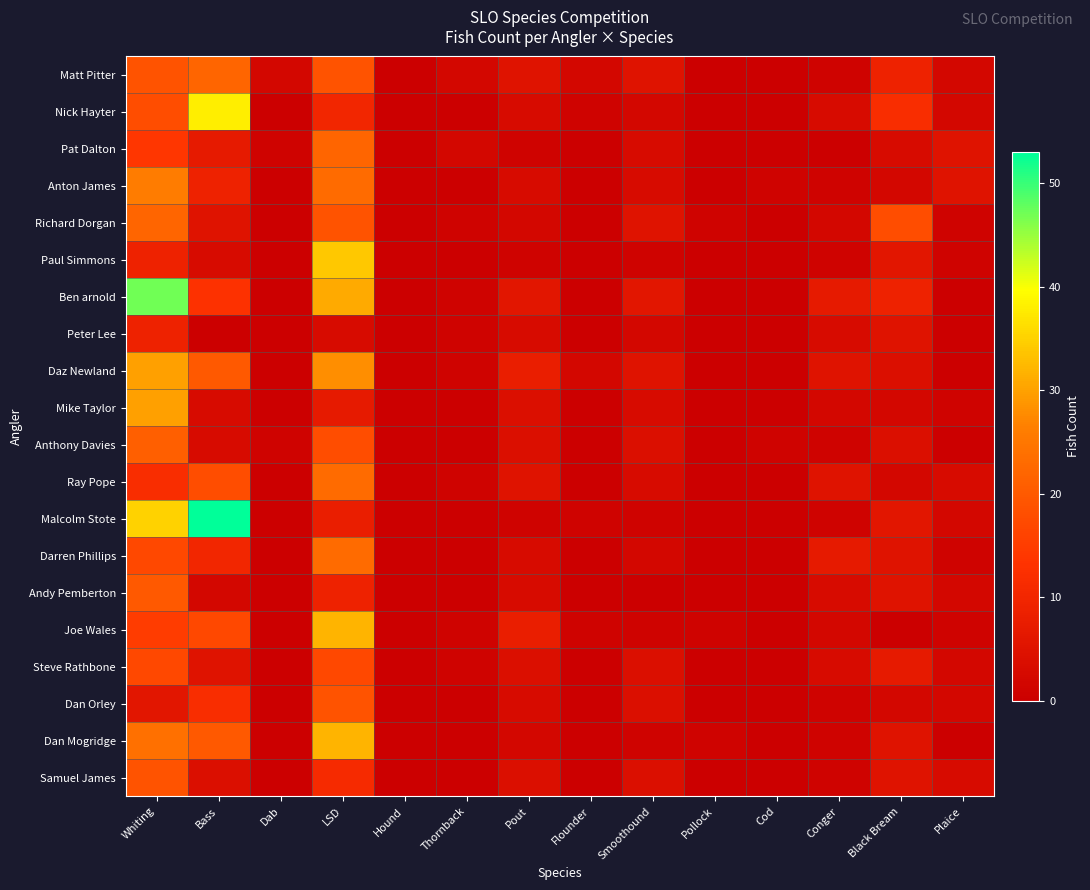

Reading left to right, extract all data points from this chart.

Matt Pitter: Whiting=19	Bass=22	Dab=2	LSD=19	Hound=0	Thornback=2	Pout=5	Flounder=2	Smoothound=5	Pollock=0	Cod=0	Conger=1	Black Bream=9	Plaice=2
Nick Hayter: Whiting=18	Bass=38	Dab=0	LSD=10	Hound=0	Thornback=0	Pout=3	Flounder=1	Smoothound=2	Pollock=0	Cod=0	Conger=3	Black Bream=12	Plaice=2
Pat Dalton: Whiting=14	Bass=7	Dab=1	LSD=22	Hound=0	Thornback=2	Pout=1	Flounder=0	Smoothound=3	Pollock=0	Cod=0	Conger=0	Black Bream=3	Plaice=5
Anton James: Whiting=26	Bass=9	Dab=0	LSD=23	Hound=0	Thornback=0	Pout=3	Flounder=0	Smoothound=3	Pollock=0	Cod=1	Conger=1	Black Bream=2	Plaice=5
Richard Dorgan: Whiting=22	Bass=5	Dab=0	LSD=19	Hound=0	Thornback=1	Pout=2	Flounder=0	Smoothound=5	Pollock=1	Cod=0	Conger=2	Black Bream=18	Plaice=1
Paul Simmons: Whiting=9	Bass=3	Dab=0	LSD=34	Hound=0	Thornback=0	Pout=1	Flounder=0	Smoothound=1	Pollock=0	Cod=0	Conger=1	Black Bream=6	Plaice=1
Ben arnold: Whiting=47	Bass=13	Dab=0	LSD=31	Hound=0	Thornback=1	Pout=6	Flounder=0	Smoothound=6	Pollock=0	Cod=0	Conger=7	Black Bream=9	Plaice=0
Peter Lee: Whiting=9	Bass=0	Dab=0	LSD=3	Hound=0	Thornback=1	Pout=3	Flounder=0	Smoothound=2	Pollock=0	Cod=0	Conger=3	Black Bream=5	Plaice=0
Daz Newland: Whiting=30	Bass=20	Dab=0	LSD=28	Hound=0	Thornback=1	Pout=8	Flounder=2	Smoothound=5	Pollock=0	Cod=0	Conger=5	Black Bream=4	Plaice=0
Mike Taylor: Whiting=30	Bass=3	Dab=0	LSD=7	Hound=0	Thornback=0	Pout=4	Flounder=0	Smoothound=3	Pollock=0	Cod=0	Conger=2	Black Bream=2	Plaice=1
Anthony Davies: Whiting=21	Bass=3	Dab=1	LSD=18	Hound=0	Thornback=0	Pout=4	Flounder=0	Smoothound=4	Pollock=0	Cod=1	Conger=1	Black Bream=4	Plaice=0
Ray Pope: Whiting=12	Bass=18	Dab=0	LSD=23	Hound=0	Thornback=1	Pout=5	Flounder=0	Smoothound=3	Pollock=0	Cod=0	Conger=5	Black Bream=2	Plaice=3
Malcolm Stote: Whiting=35	Bass=53	Dab=0	LSD=8	Hound=0	Thornback=0	Pout=1	Flounder=1	Smoothound=1	Pollock=0	Cod=0	Conger=1	Black Bream=6	Plaice=2
Darren Phillips: Whiting=17	Bass=10	Dab=0	LSD=23	Hound=0	Thornback=0	Pout=3	Flounder=0	Smoothound=2	Pollock=0	Cod=0	Conger=7	Black Bream=5	Plaice=1
Andy Pemberton: Whiting=20	Bass=2	Dab=0	LSD=9	Hound=0	Thornback=0	Pout=3	Flounder=0	Smoothound=0	Pollock=0	Cod=0	Conger=3	Black Bream=5	Plaice=2
Joe Wales: Whiting=15	Bass=17	Dab=0	LSD=32	Hound=0	Thornback=1	Pout=8	Flounder=1	Smoothound=1	Pollock=1	Cod=0	Conger=2	Black Bream=0	Plaice=1
Steve Rathbone: Whiting=17	Bass=5	Dab=0	LSD=17	Hound=0	Thornback=1	Pout=4	Flounder=0	Smoothound=4	Pollock=0	Cod=0	Conger=3	Black Bream=7	Plaice=2
Dan Orley: Whiting=6	Bass=12	Dab=0	LSD=19	Hound=0	Thornback=0	Pout=3	Flounder=0	Smoothound=4	Pollock=0	Cod=0	Conger=1	Black Bream=2	Plaice=2
Dan Mogridge: Whiting=24	Bass=20	Dab=0	LSD=32	Hound=0	Thornback=0	Pout=2	Flounder=0	Smoothound=1	Pollock=1	Cod=0	Conger=1	Black Bream=5	Plaice=0
Samuel James: Whiting=19	Bass=4	Dab=0	LSD=11	Hound=0	Thornback=0	Pout=4	Flounder=0	Smoothound=4	Pollock=0	Cod=0	Conger=1	Black Bream=5	Plaice=3